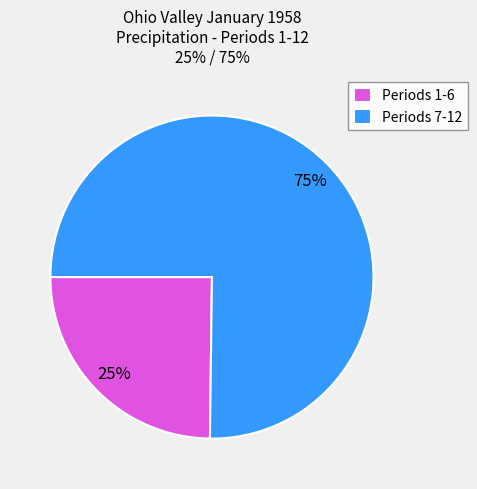

True or false: Periods 1-6 accounts for 19% of the total.

False